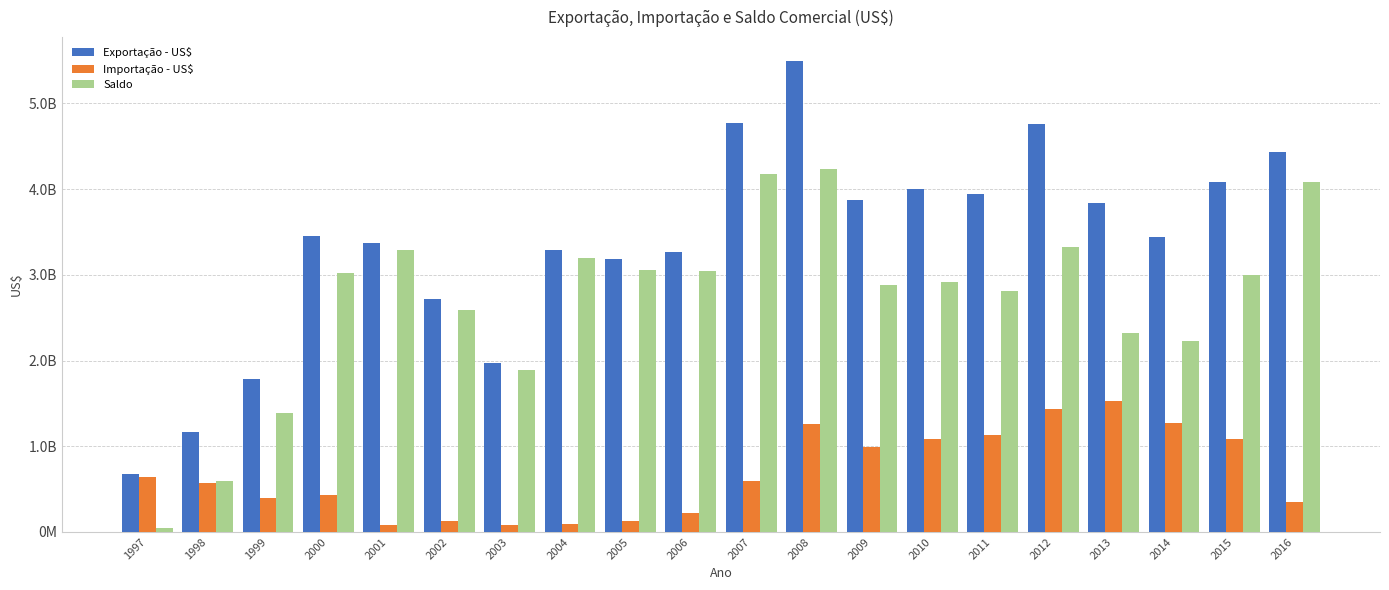

What is the value of the Exportação - US$ bar at the 19th from the left?

4088191801